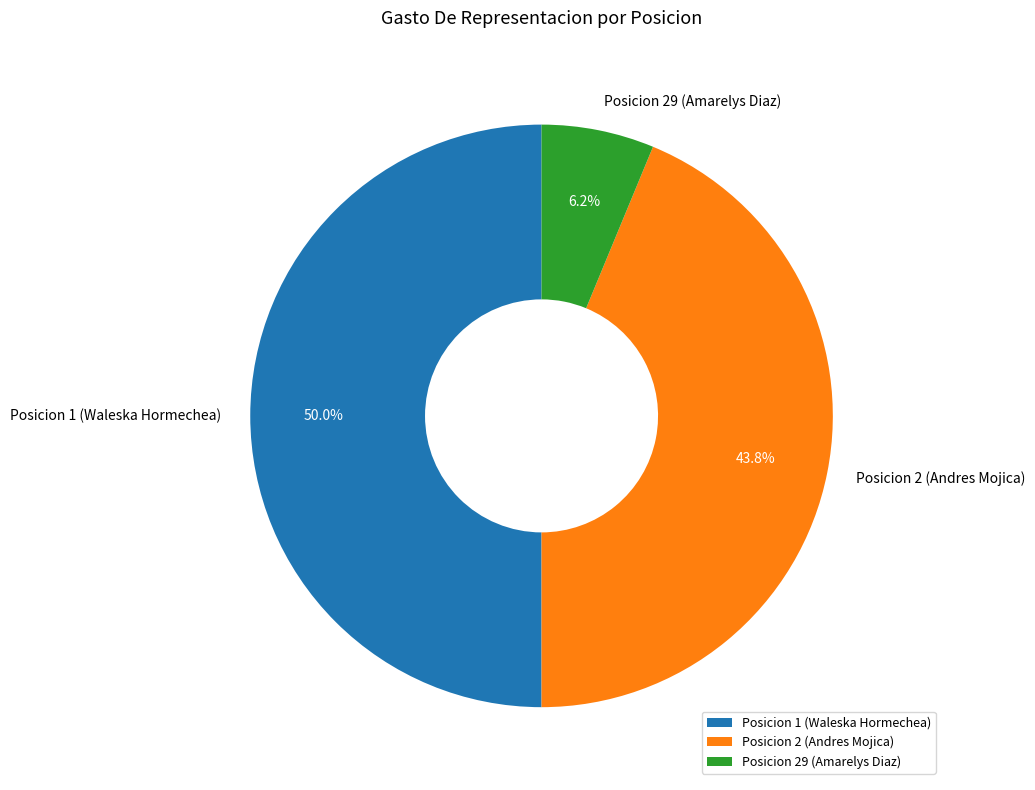

To the nearest percent, what is the difference between the Posicion 1 (Waleska Hormechea) and Posicion 2 (Andres Mojica) slice percentages?

6%